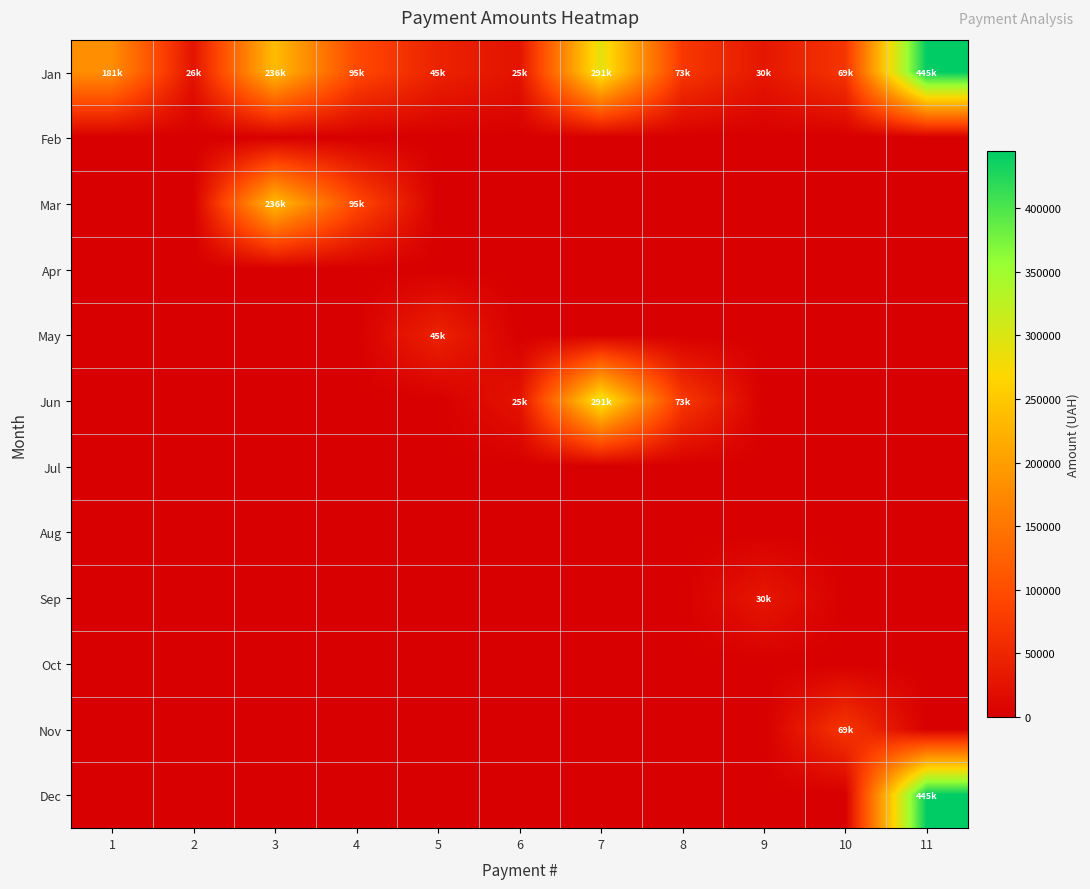

Reading right to left, transcribe all the data shown in this chart.

Jan: 11=445000.0	10=69000.0	9=30000.0	8=72800.0	7=291200.0	6=25341.1	5=45000.0	4=95140.8	3=236000.0	2=25940.0	1=181000.0
Feb: 11=0.0	10=0.0	9=0.0	8=0.0	7=0.0	6=0.0	5=0.0	4=0.0	3=0.0	2=0.0	1=0.0
Mar: 11=0.0	10=0.0	9=0.0	8=0.0	7=0.0	6=0.0	5=0.0	4=95140.8	3=236000.0	2=0.0	1=0.0
Apr: 11=0.0	10=0.0	9=0.0	8=0.0	7=0.0	6=0.0	5=0.0	4=0.0	3=0.0	2=0.0	1=0.0
May: 11=0.0	10=0.0	9=0.0	8=0.0	7=0.0	6=0.0	5=45000.0	4=0.0	3=0.0	2=0.0	1=0.0
Jun: 11=0.0	10=0.0	9=0.0	8=72800.0	7=291200.0	6=25341.1	5=0.0	4=0.0	3=0.0	2=0.0	1=0.0
Jul: 11=0.0	10=0.0	9=0.0	8=0.0	7=0.0	6=0.0	5=0.0	4=0.0	3=0.0	2=0.0	1=0.0
Aug: 11=0.0	10=0.0	9=0.0	8=0.0	7=0.0	6=0.0	5=0.0	4=0.0	3=0.0	2=0.0	1=0.0
Sep: 11=0.0	10=0.0	9=30000.0	8=0.0	7=0.0	6=0.0	5=0.0	4=0.0	3=0.0	2=0.0	1=0.0
Oct: 11=0.0	10=0.0	9=0.0	8=0.0	7=0.0	6=0.0	5=0.0	4=0.0	3=0.0	2=0.0	1=0.0
Nov: 11=0.0	10=69000.0	9=0.0	8=0.0	7=0.0	6=0.0	5=0.0	4=0.0	3=0.0	2=0.0	1=0.0
Dec: 11=445000.0	10=0.0	9=0.0	8=0.0	7=0.0	6=0.0	5=0.0	4=0.0	3=0.0	2=0.0	1=0.0